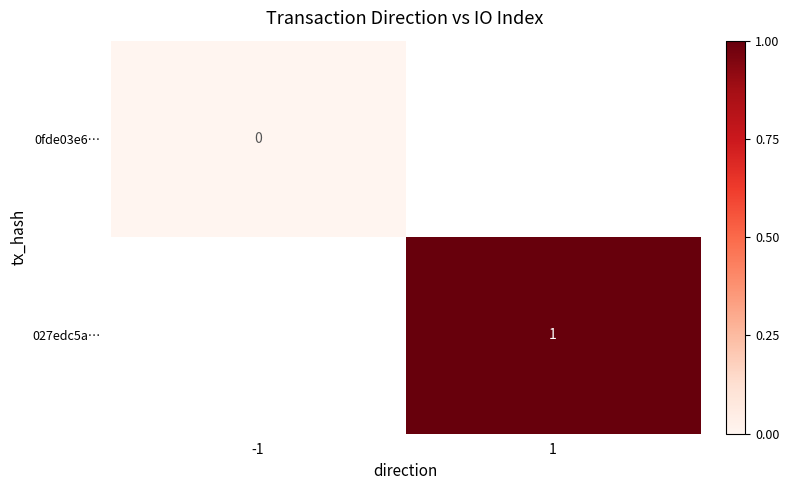

Is it true that 027edc5a… equals 0 at 1?

False